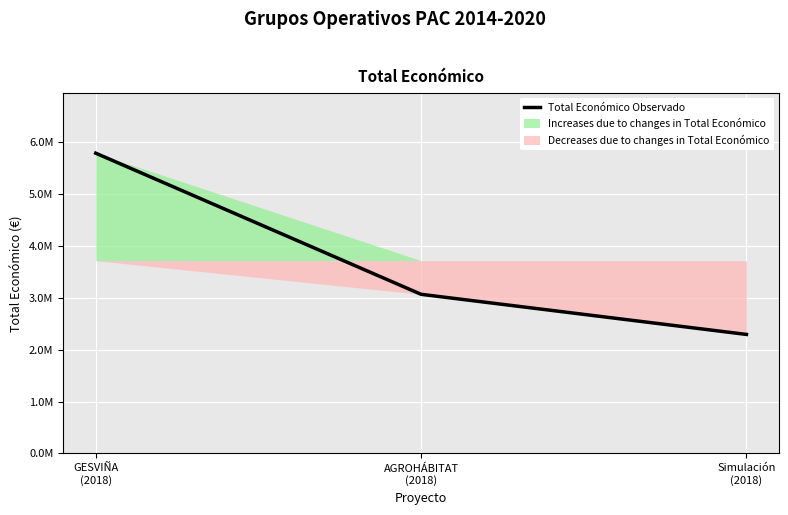

How many lines are shown in the chart?

1